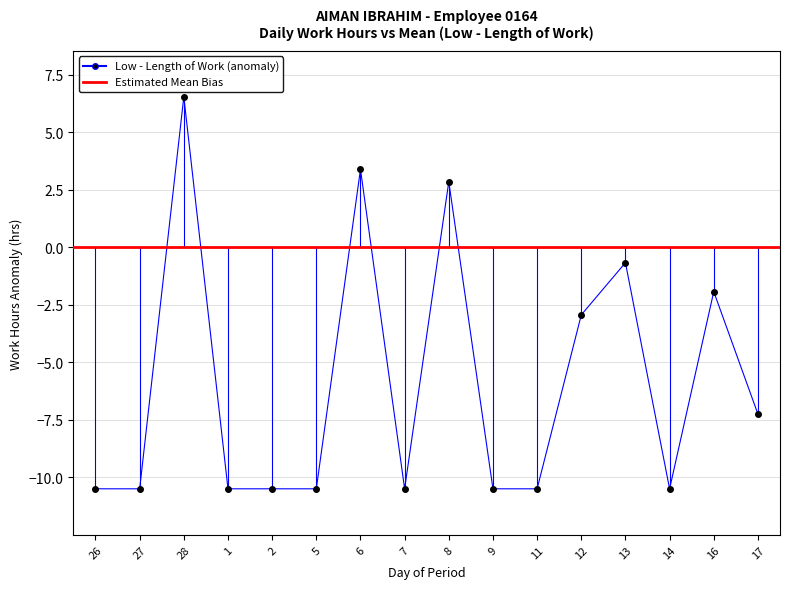

What position from the left is 2?

5